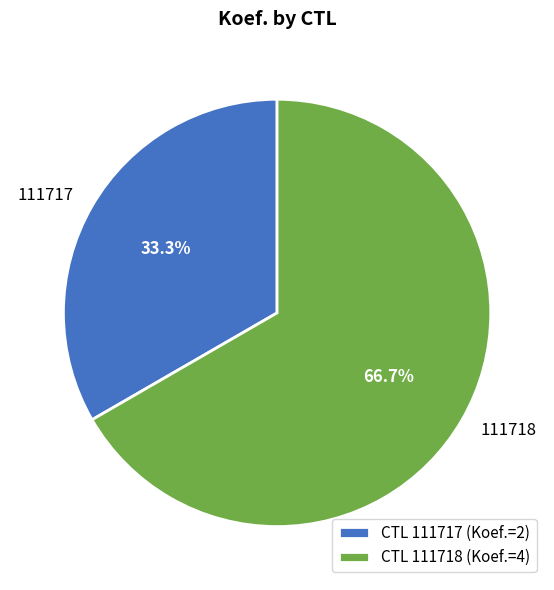

To the nearest percent, what is the difference between the largest and smallest slice percentages?

33%